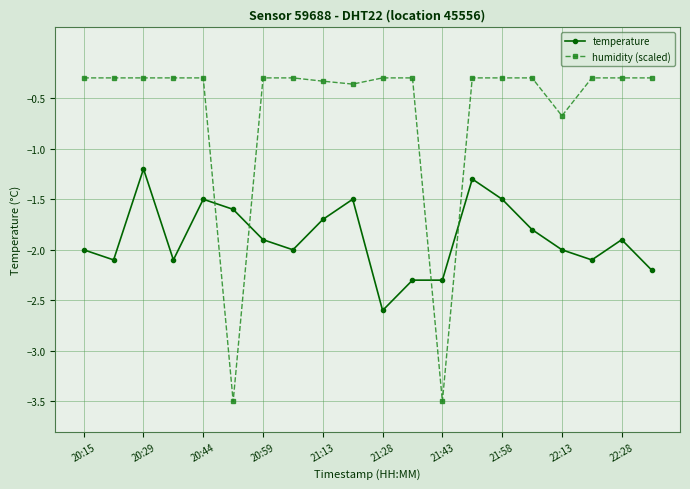

Reading left to right, what are all the values shown in this chart?

temperature: -2.0	-2.1	-1.2	-2.1	-1.5	-1.6	-1.9	-2.0	-1.7	-1.5	-2.6	-2.3	-2.3	-1.3	-1.5	-1.8	-2.0	-2.1	-1.9	-2.2
humidity (scaled): -0.3	-0.3	-0.3	-0.3	-0.3	-3.5	-0.3	-0.3	-0.3	-0.4	-0.3	-0.3	-3.5	-0.3	-0.3	-0.3	-0.7	-0.3	-0.3	-0.3